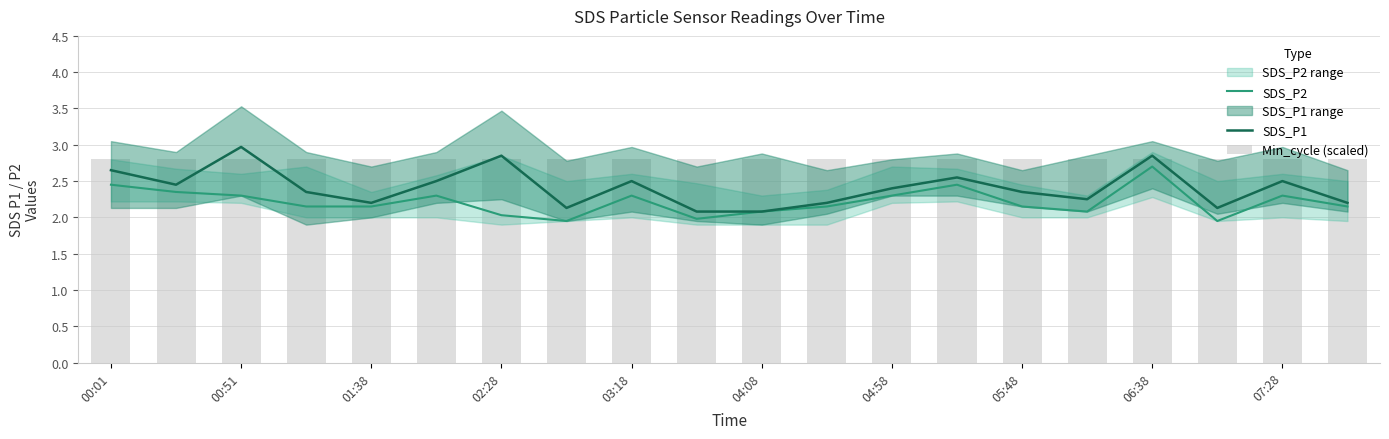

What is the sum of all SDS_P1 values?

48.2